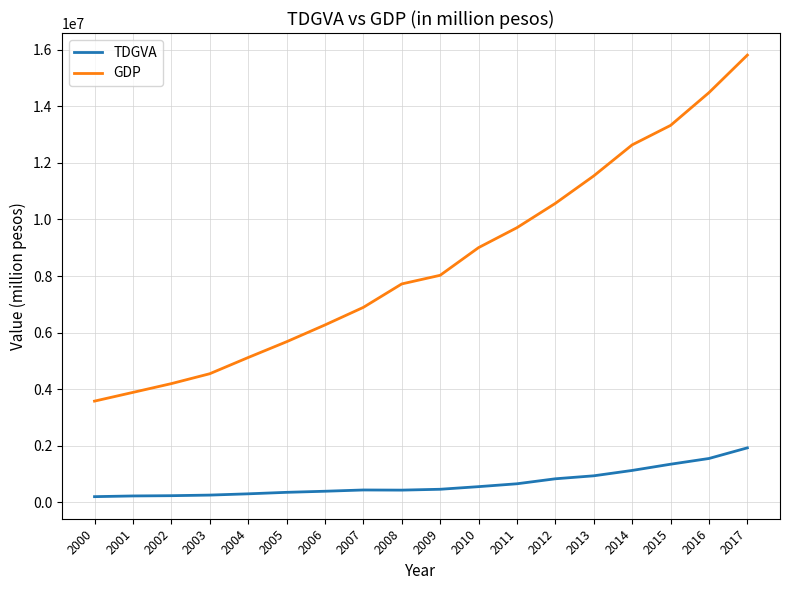

True or false: TDGVA and GDP cross at least once.

False